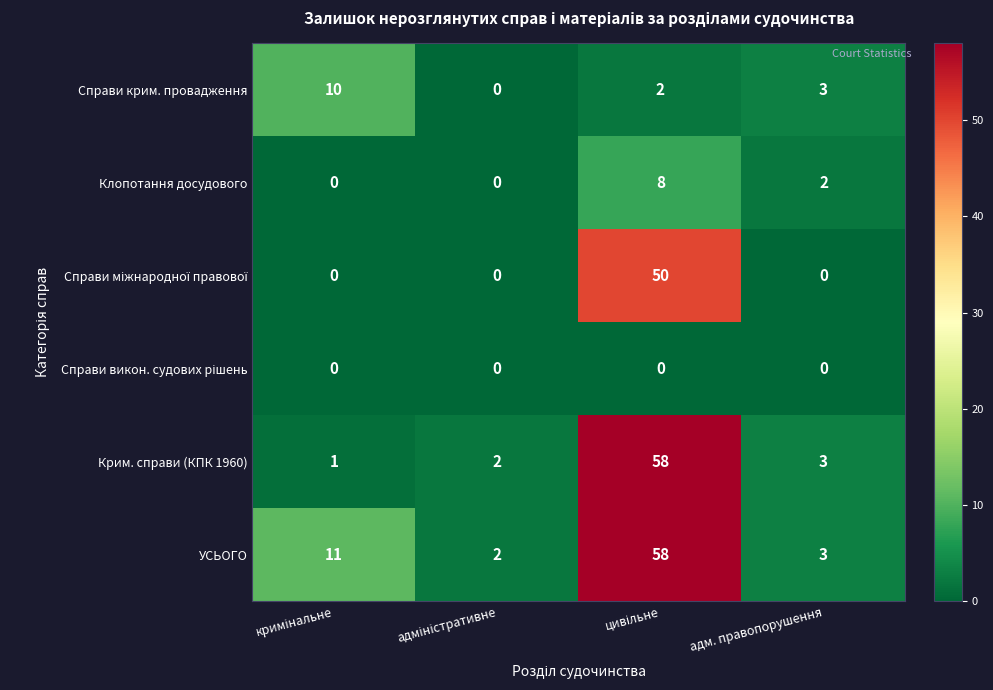

Which series has the largest total across all categories?

УСЬОГО